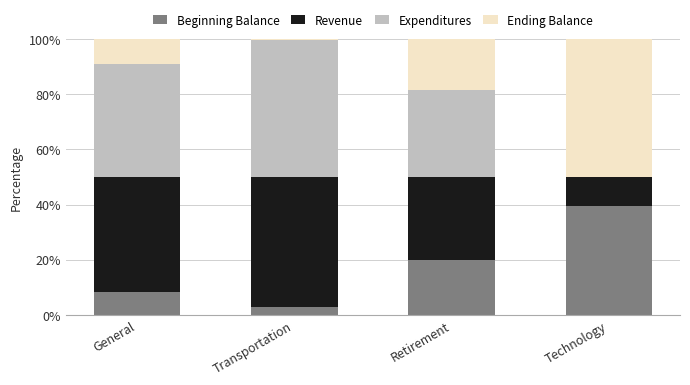

What is the maximum value for Beginning Balance?

39.6